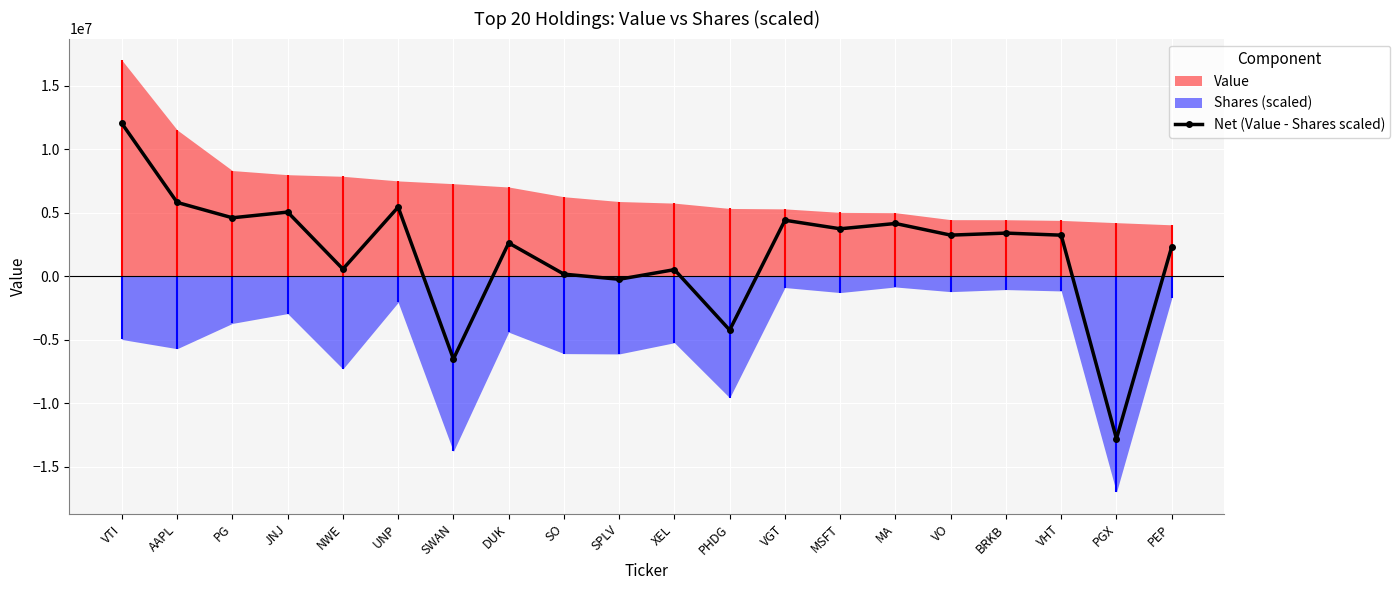

Read the value at SPLV.

-244083.4